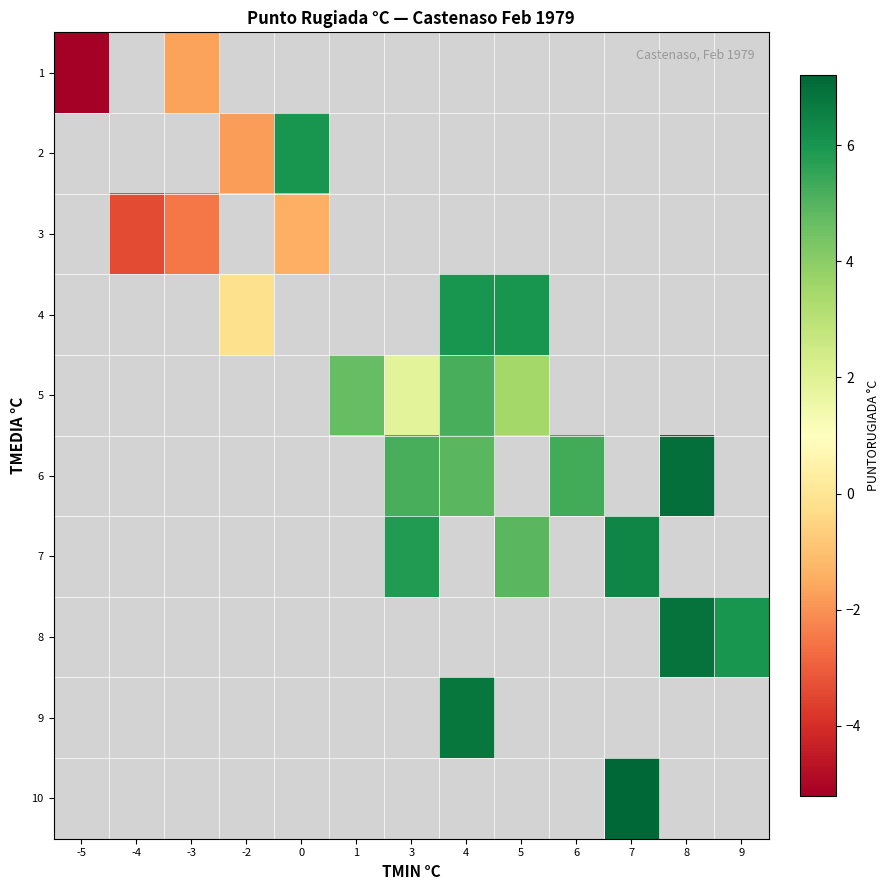

Which category has the lowest value across all series?

-5